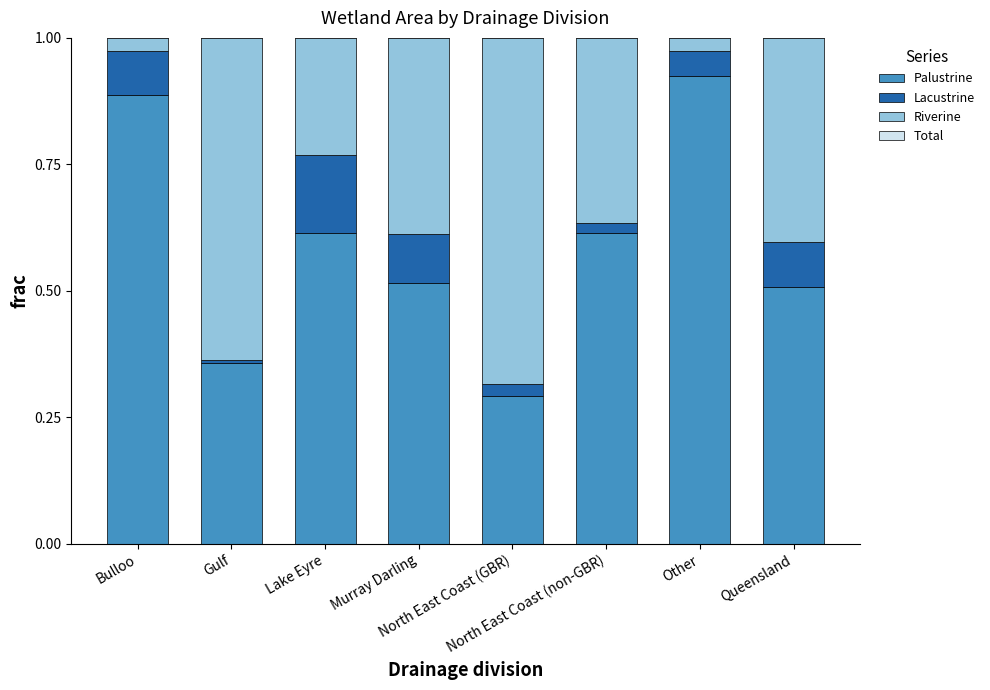

What is the total value across all series at Other?

2.0